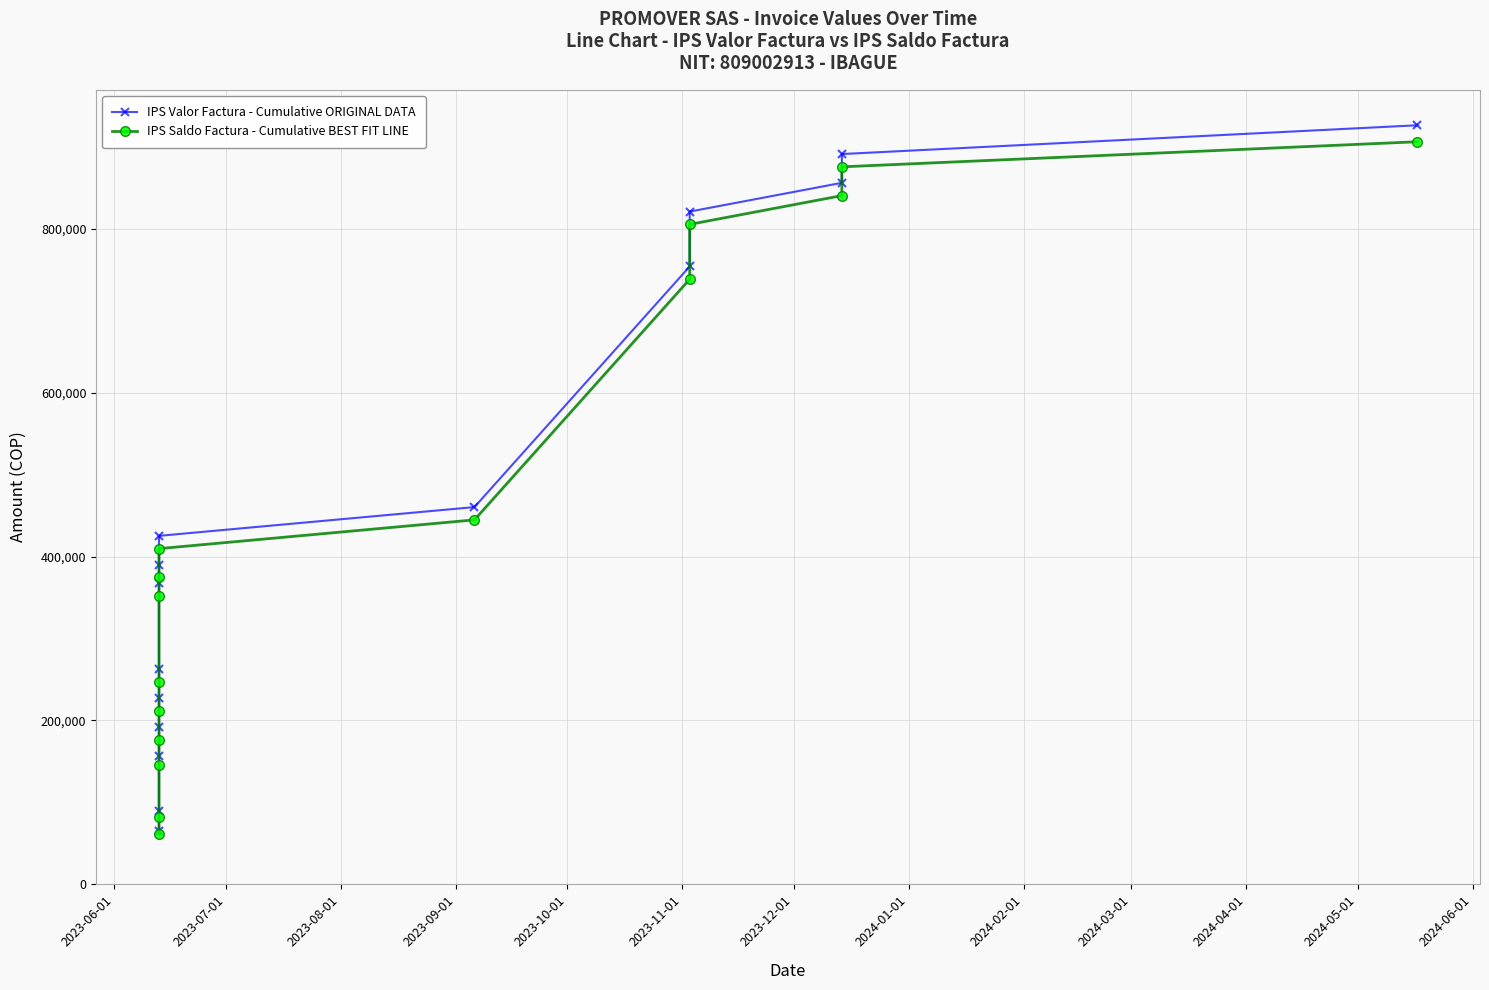

True or false: IPS Saldo Factura - Cumulative BEST FIT LINE and IPS Valor Factura - Cumulative ORIGINAL DATA intersect in this chart.

False